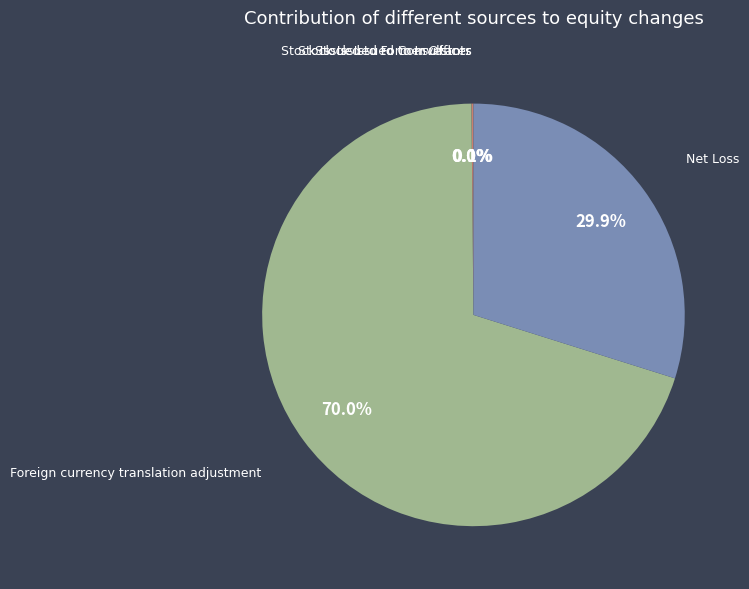

Between Net Loss and Foreign currency translation adjustment, which is larger?

Foreign currency translation adjustment